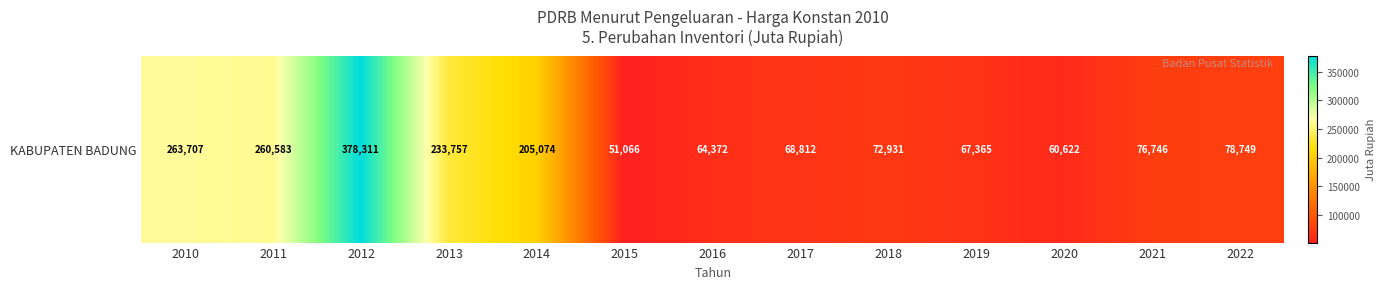

Which has a higher value, 2019 or 2017?

2017